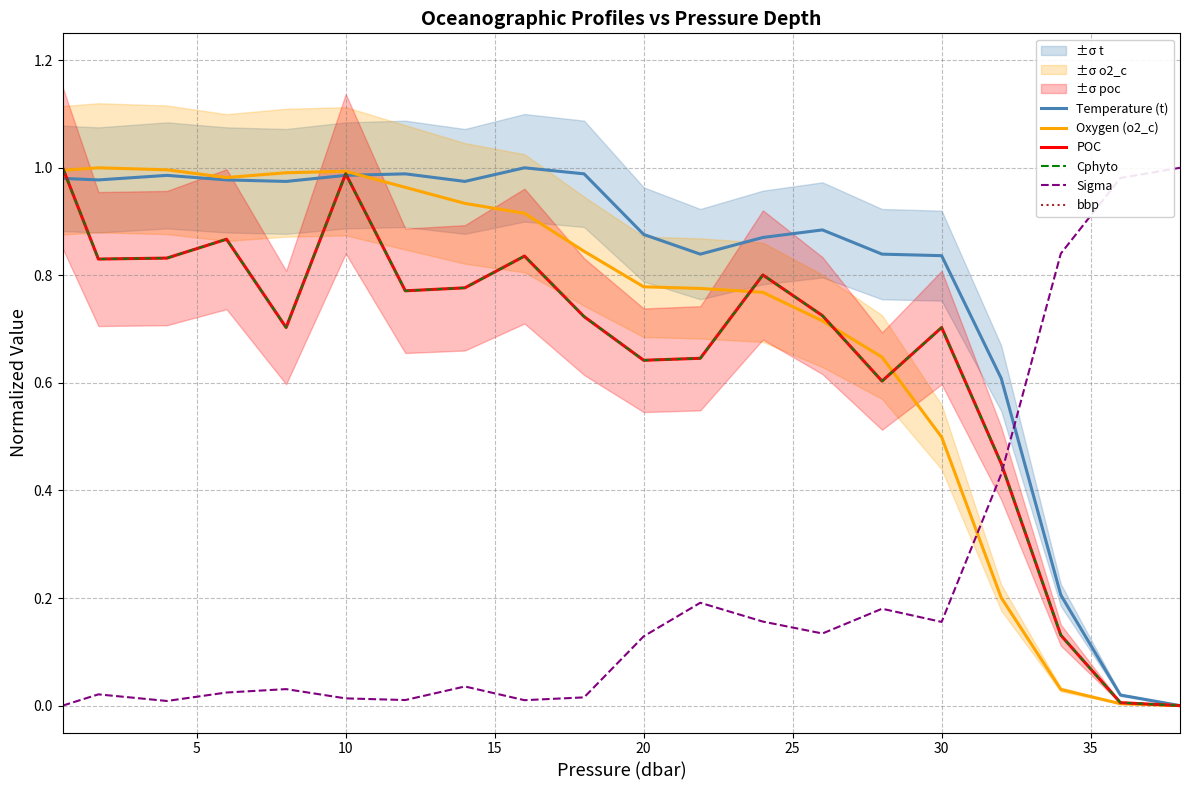

How many values in Cphyto are above zero?

19